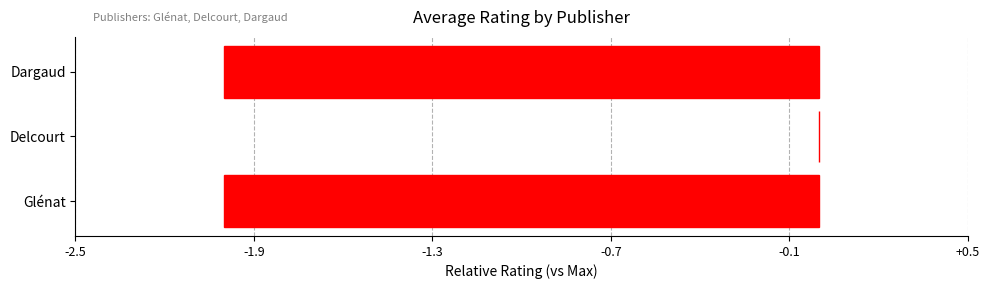

Reading bottom to top, what are all the values shown in this chart?

Glénat=-2	Delcourt=0	Dargaud=-2